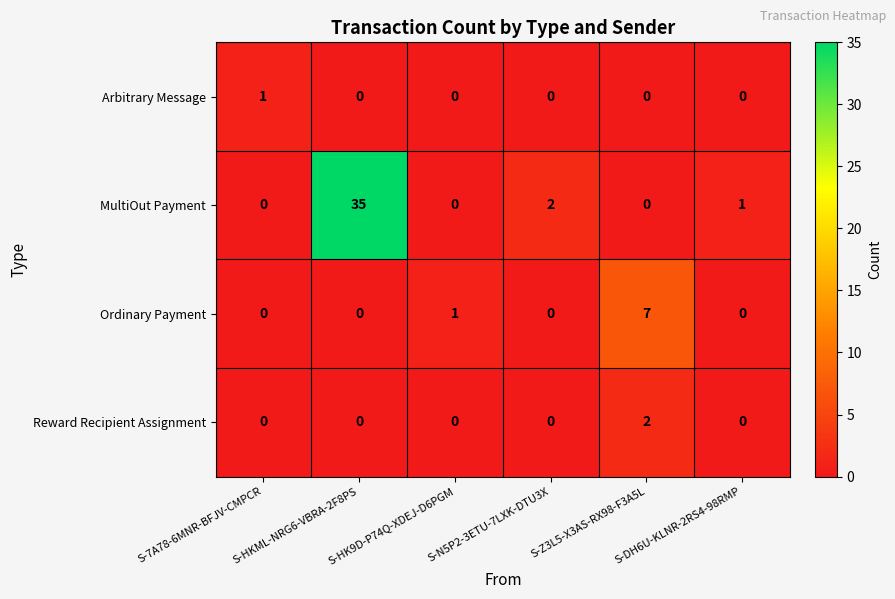

How many data points in Reward Recipient Assignment are above 0?

1